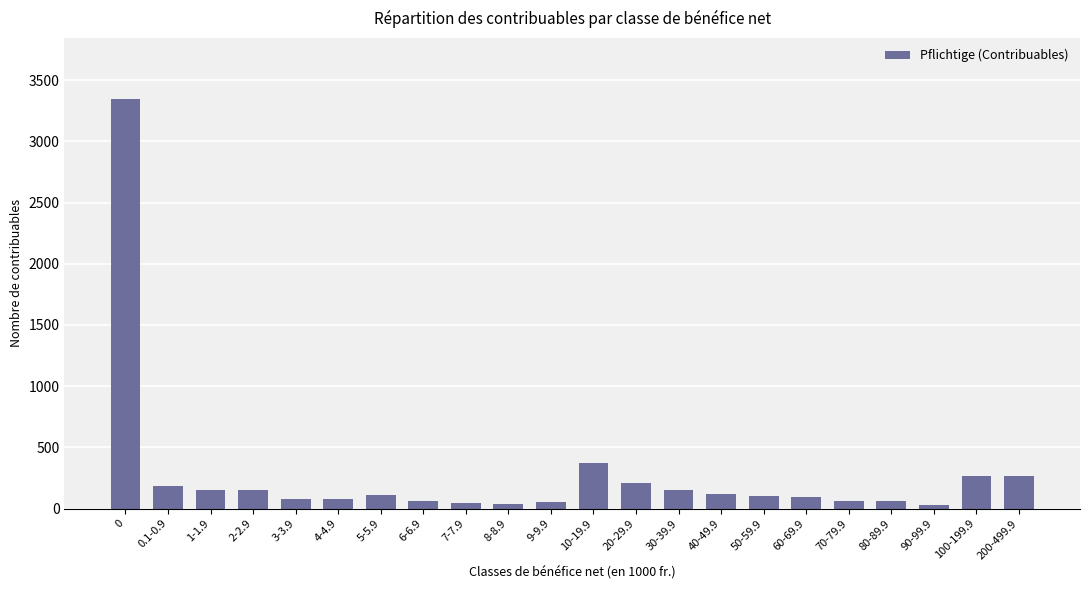

The value at 8-8.9 is 37. True or false?

True